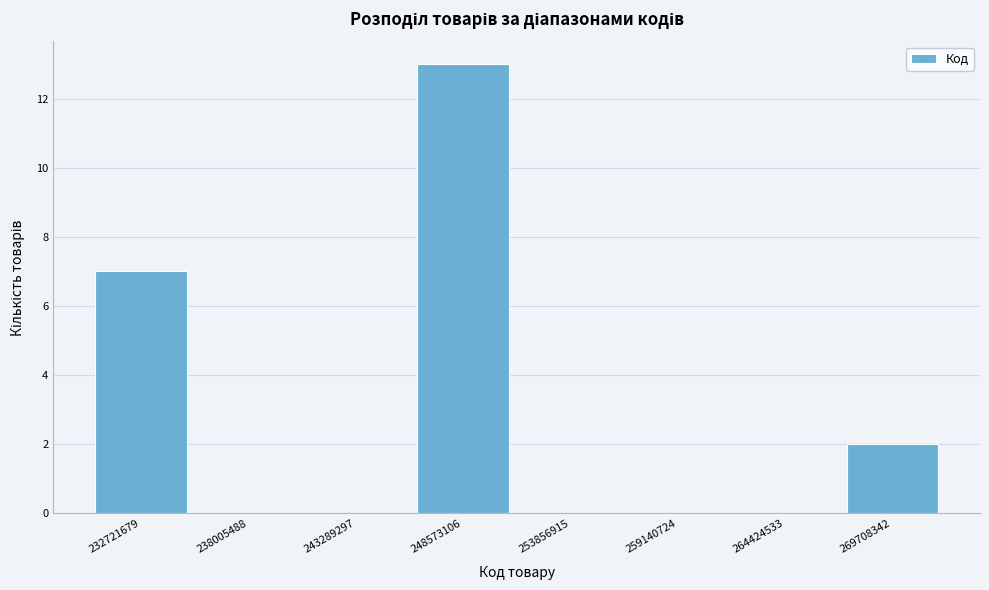

Reading left to right, transcribe all the data shown in this chart.

232721679=7	238005488=0	243289297=0	248573106=13	253856915=0	259140724=0	264424533=0	269708342=2